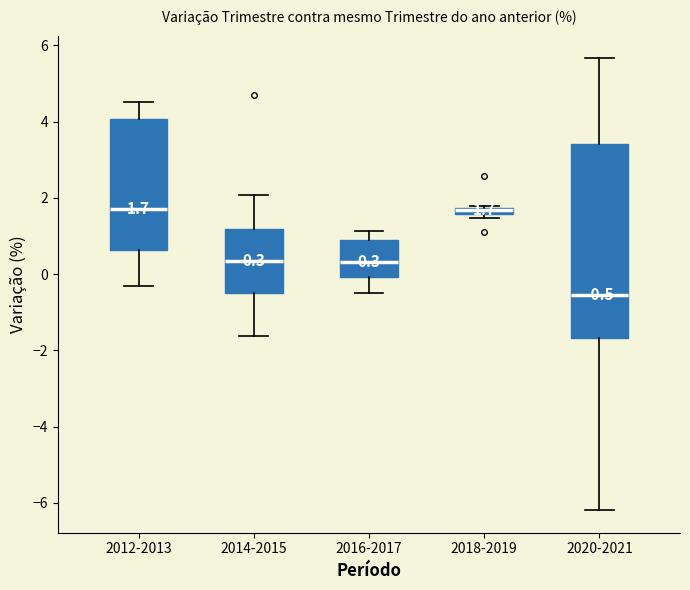

Comparing the boxes themselves (not the whiskers), which one is the tallest?

2020-2021